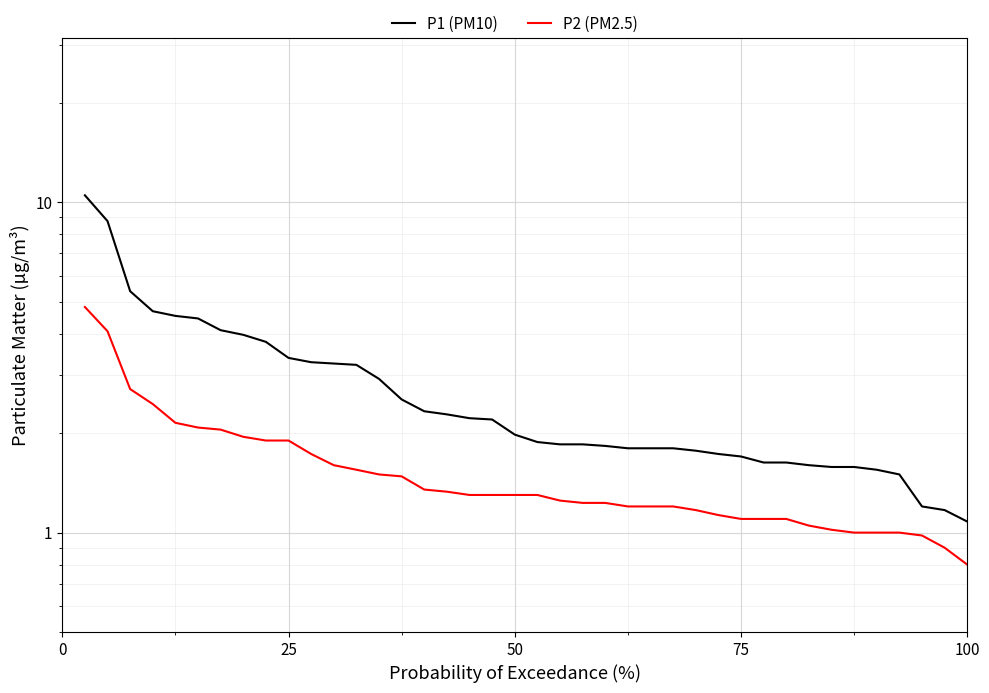

Reading right to left, transcribe all the data shown in this chart.

P1 (PM10): 1.1	1.2	1.2	1.5	1.6	1.6	1.6	1.6	1.6	1.6	1.7	1.7	1.8	1.8	1.8	1.8	1.8	1.9	1.9	1.9	2.0	2.2	2.2	2.3	2.3	2.5	2.9	3.2	3.2	3.3	3.4	3.8	4.0	4.1	4.5	4.5	4.7	5.4	8.8	10.5
P2 (PM2.5): 0.8	0.9	1.0	1.0	1.0	1.0	1.0	1.1	1.1	1.1	1.1	1.1	1.2	1.2	1.2	1.2	1.2	1.2	1.2	1.3	1.3	1.3	1.3	1.3	1.4	1.5	1.5	1.6	1.6	1.7	1.9	1.9	1.9	2.0	2.1	2.1	2.5	2.7	4.1	4.8